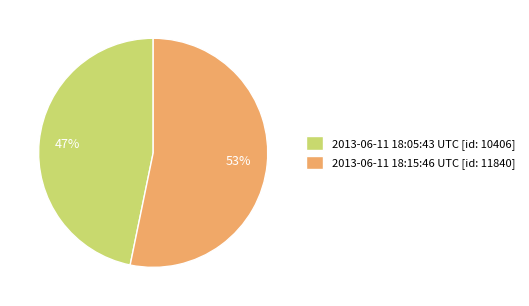

How many slices are in this pie chart?

2